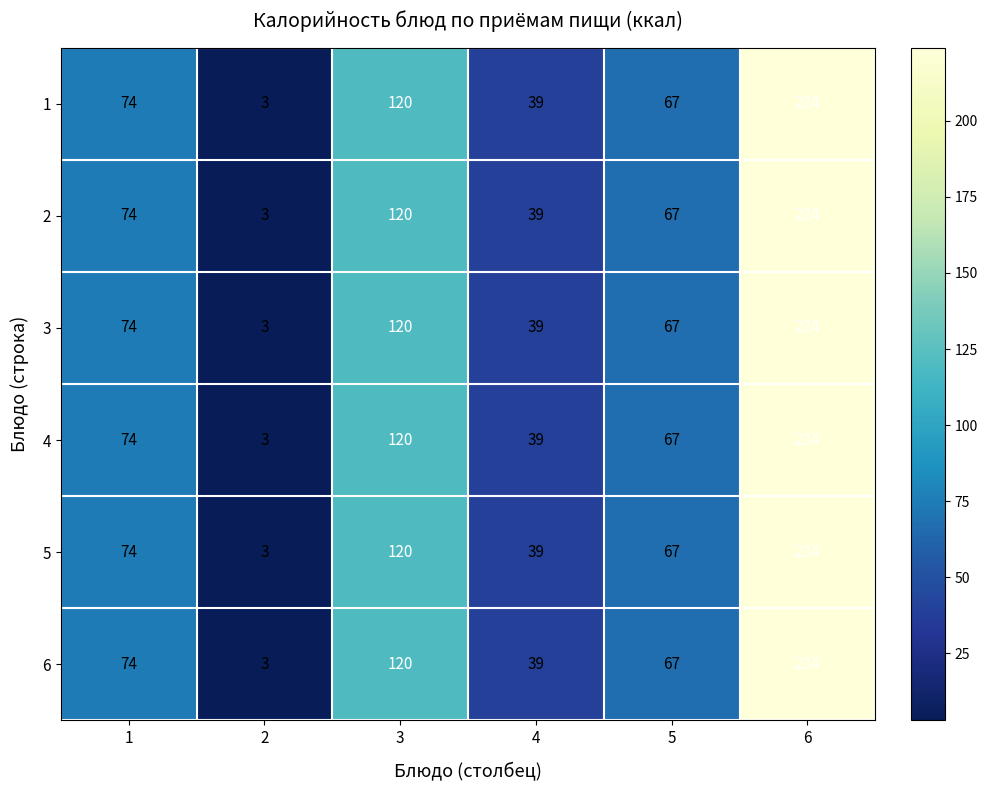

What is the difference between the maximum and minimum values in the 4 series?

221